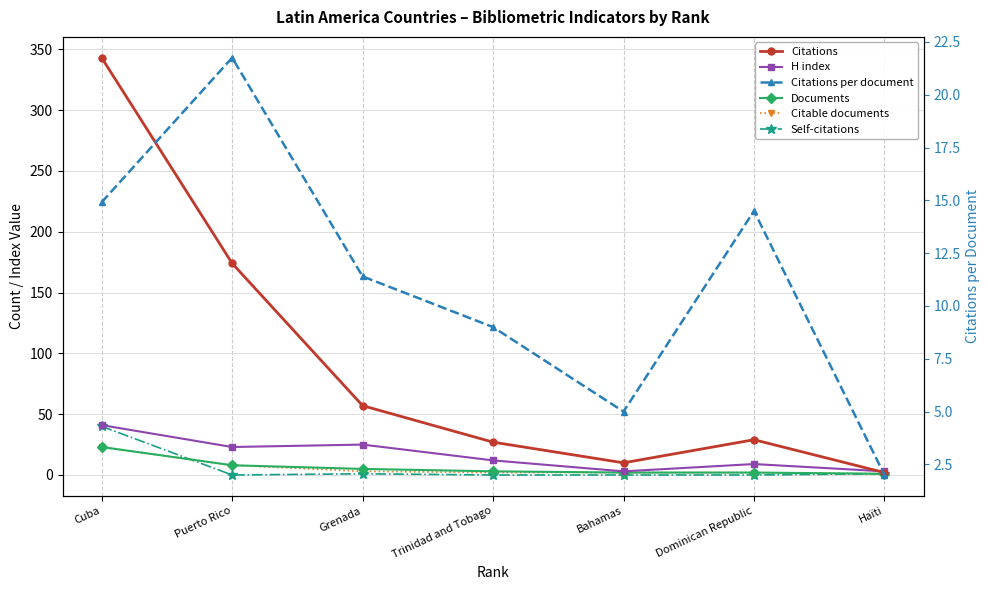

Which series changed the most between Cuba and Grenada?

Citations